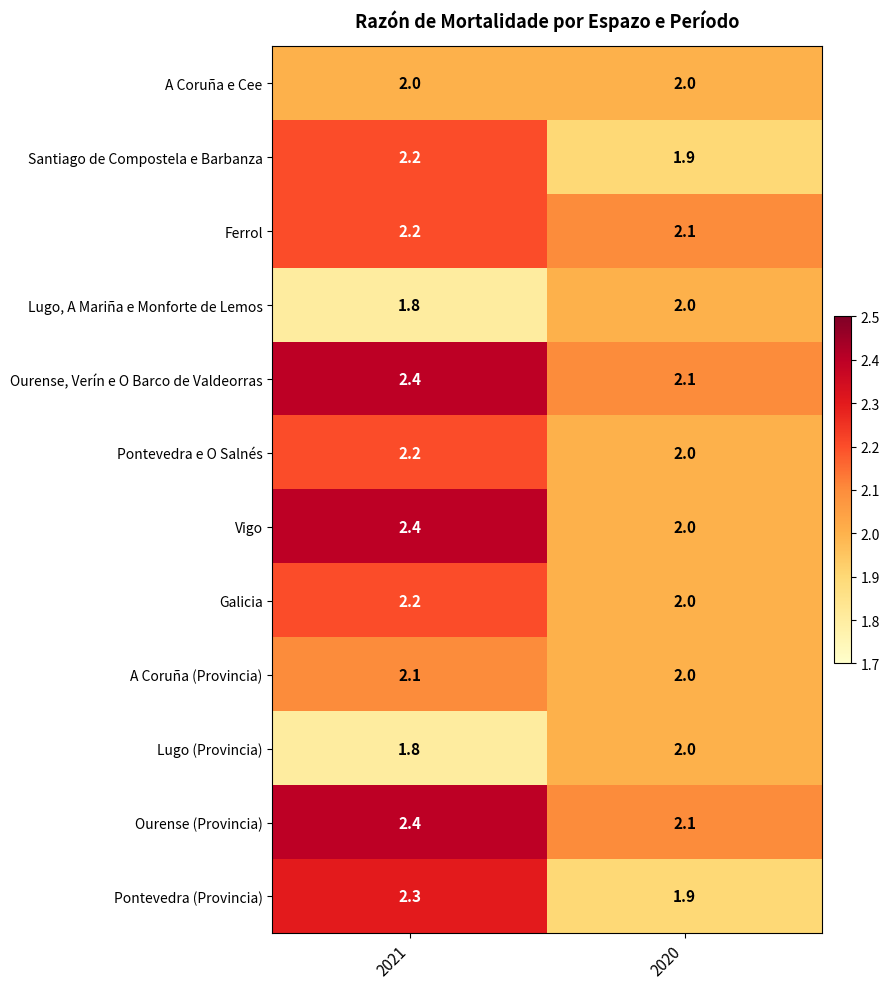

What is the total value across all series at 2021?

26.0